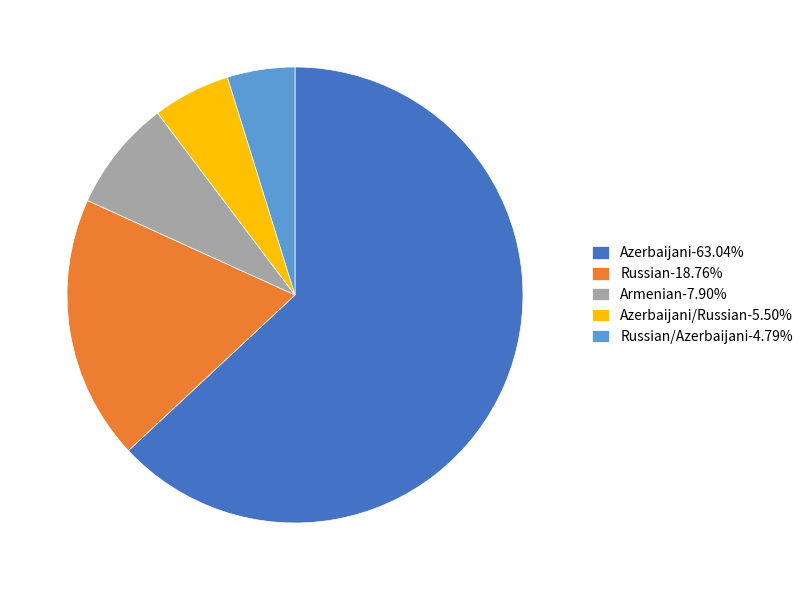

What is the ratio of the value at Azerbaijani-63.04% to the value at Armenian-7.90%?

8.0